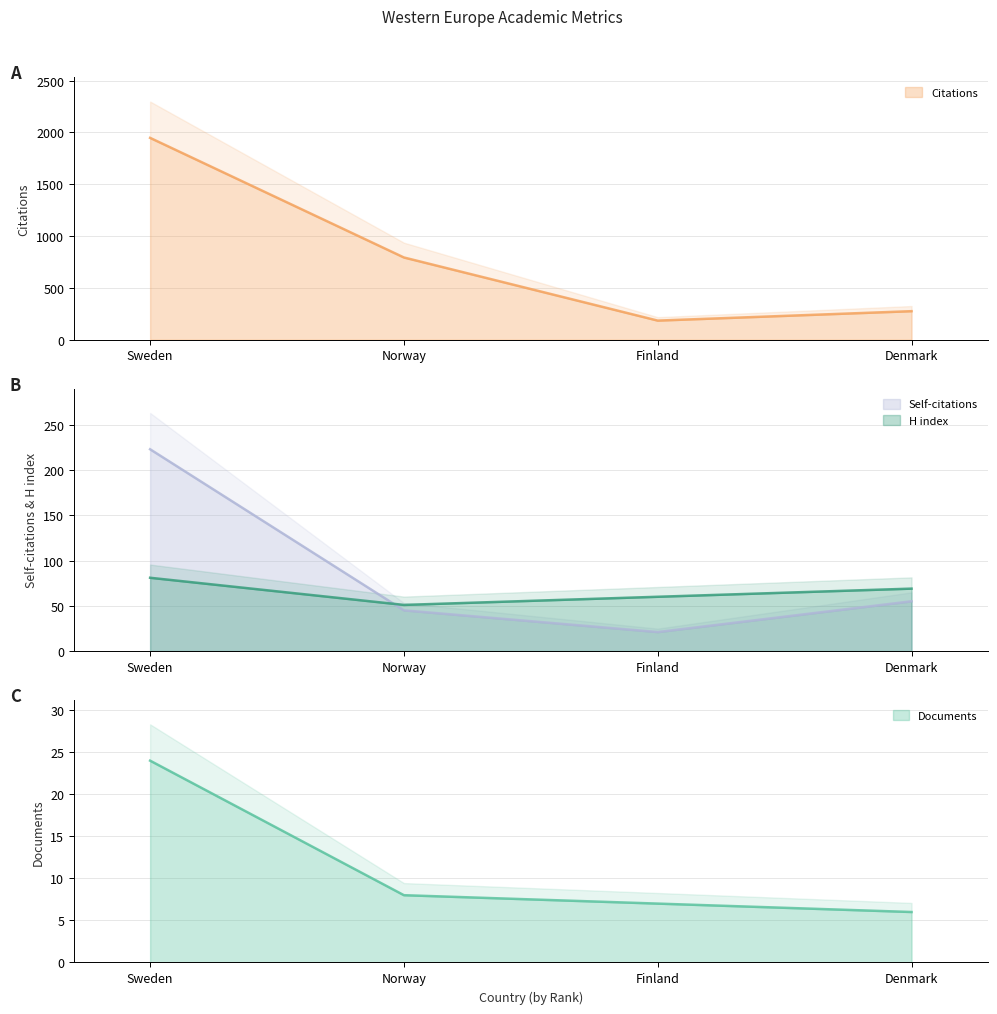

In H index, how many points are lower than both neighbors (excluding endpoints)?

1